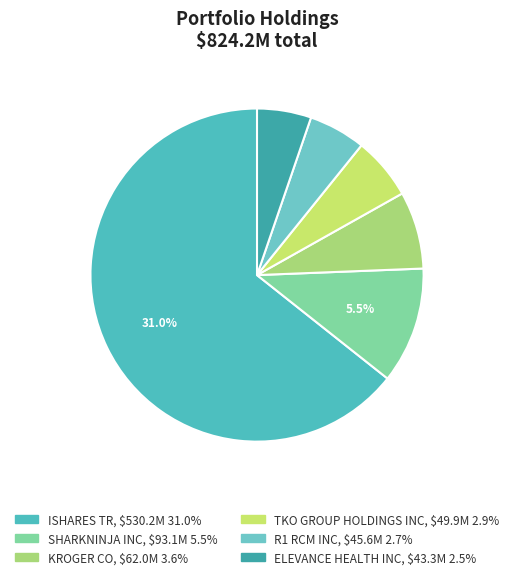

What percentage is the R1 RCM INC slice, to the nearest percent?

6%